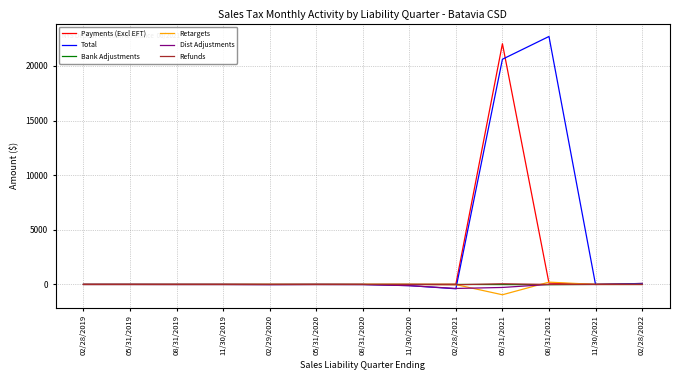

Which series has the widest spread of values?

Total